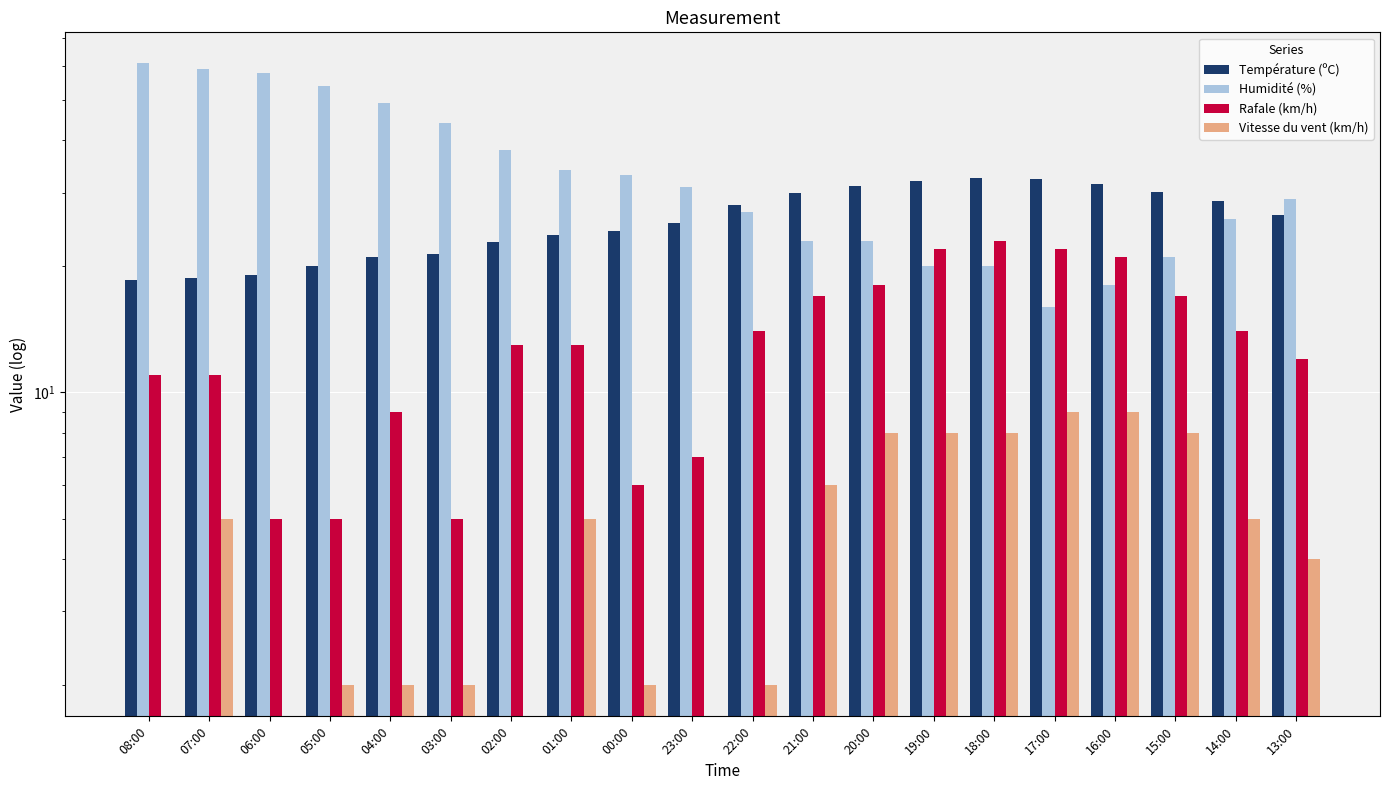

At which label does Humidité (%) reach its minimum?

17:00